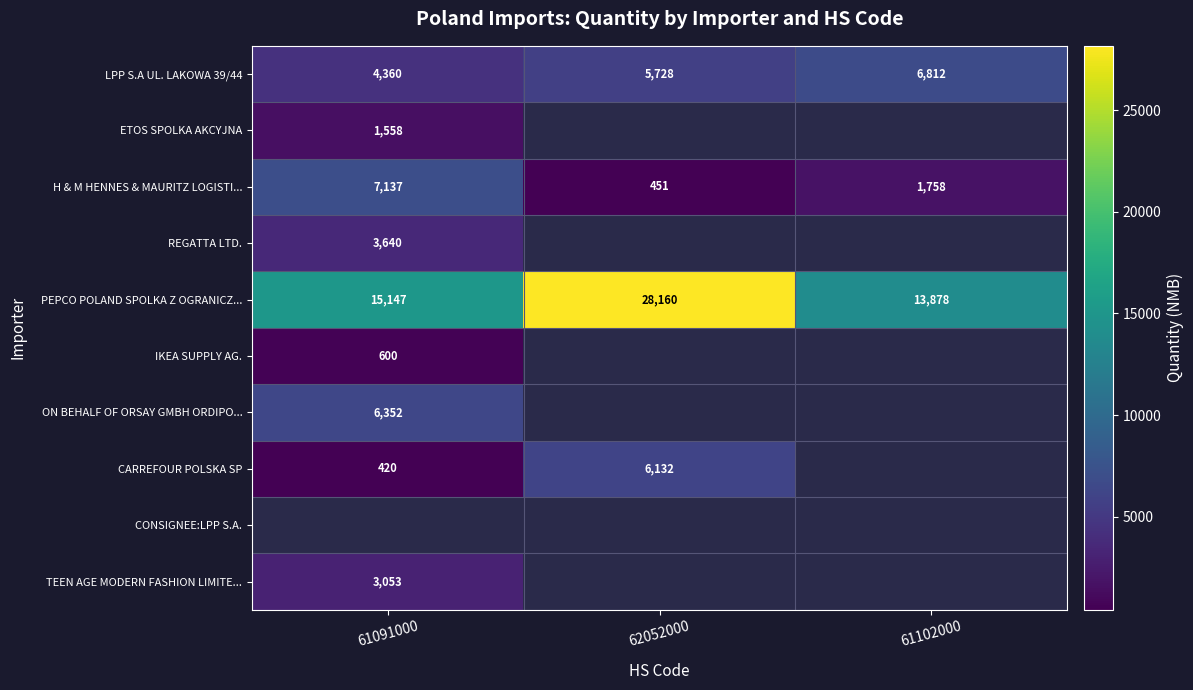

List the labels in order of PEPCO POLAND SPOLKA Z OGRANICZ... value, smallest first.

61102000, 61091000, 62052000